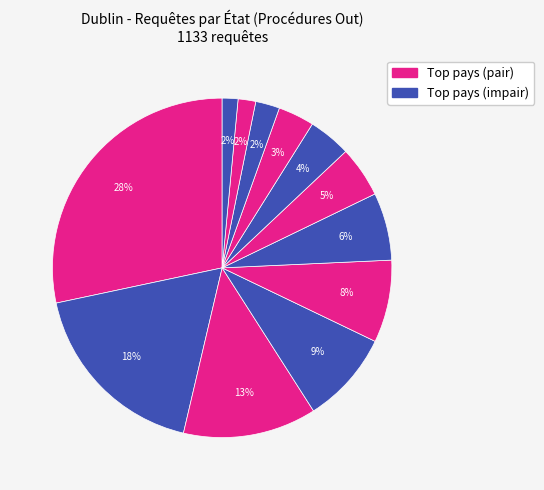

Count the number of slices in the pie.

12